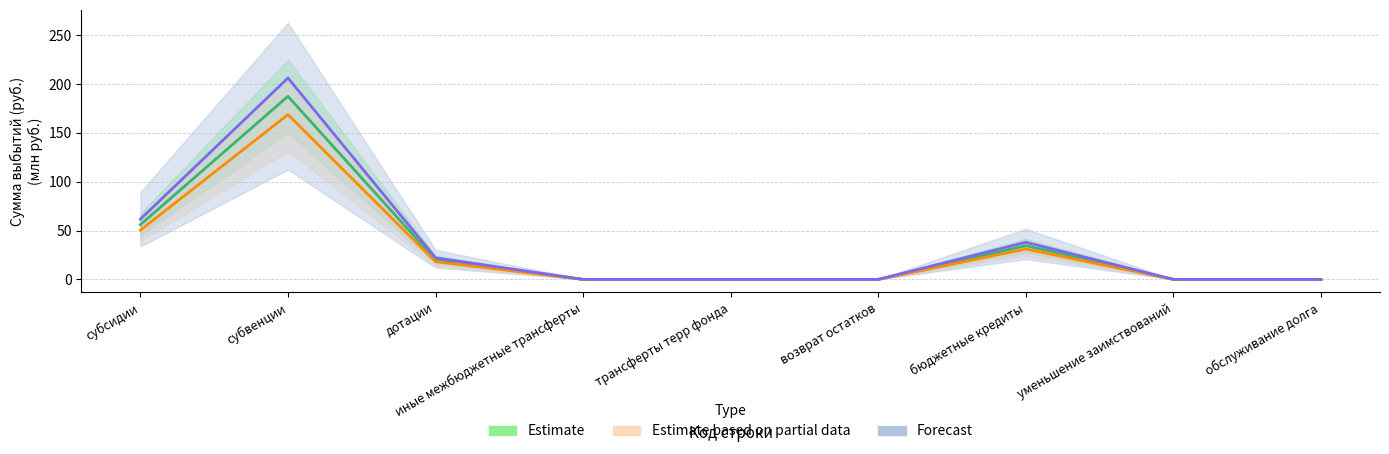

Reading right to left, list all the values displayed in this chart.

Estimate: 0.0	0.0	38.0	0.0	0.0	0.0	22.1	206.1	61.6
Estimate based on partial data: 0.0	0.0	31.1	0.0	0.0	0.0	18.1	168.7	50.4
Forecast: 0.0	0.0	34.5	0.0	0.0	0.0	20.1	187.4	56.0